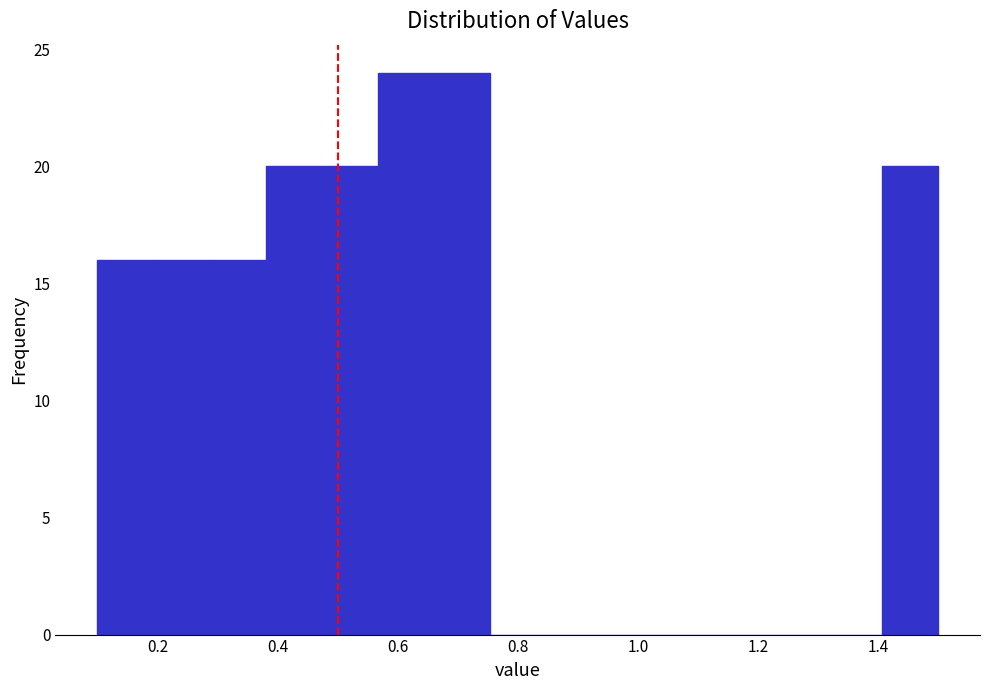

Reading left to right, list every bar in this chart as the range it spans on the x-axis followed by its height. Neither the bar edges nor the heights are printed on the chart, so give them approximately, as read against the axes.

0.10 to 0.20: 16
0.20 to 0.28: 16
0.28 to 0.38: 16
0.38 to 0.48: 20
0.48 to 0.56: 20
0.56 to 0.66: 24
0.66 to 0.76: 24
0.76 to 0.84: 0
0.84 to 0.94: 0
0.94 to 1.04: 0
1.04 to 1.12: 0
1.12 to 1.22: 0
1.22 to 1.32: 0
1.32 to 1.40: 0
1.40 to 1.50: 20